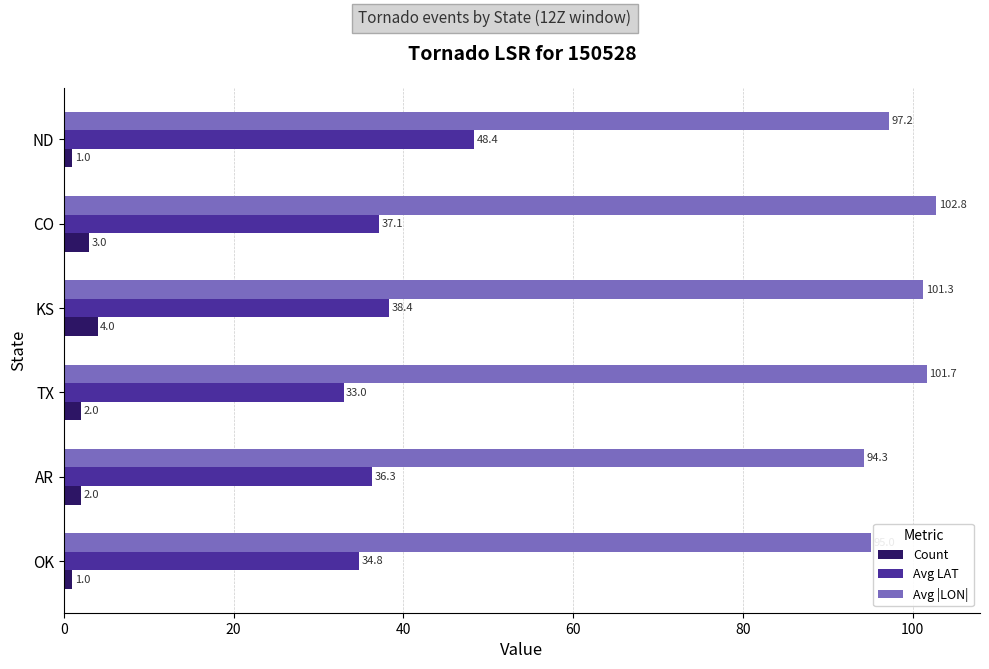

At how many categories does at least one series exceed 43?

6